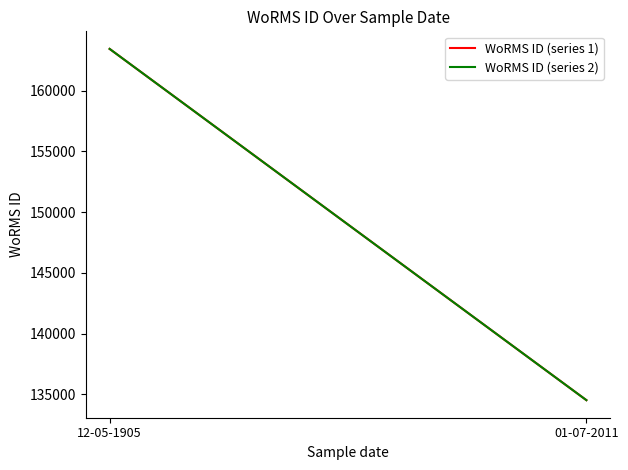

How many lines are shown in the chart?

2